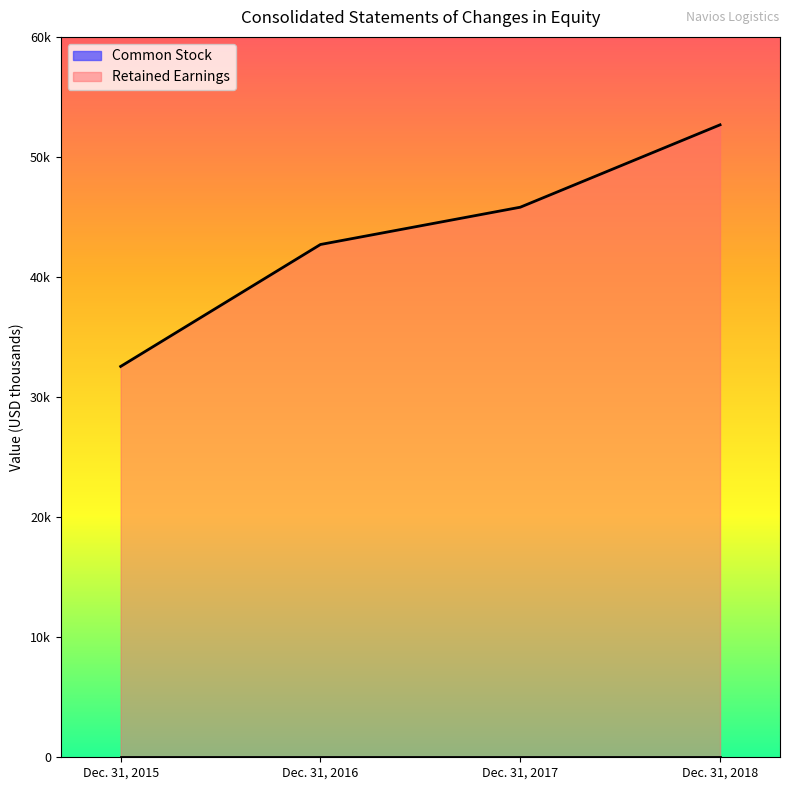

What is the change in value from Dec. 31, 2017 to Dec. 31, 2018?

+6862